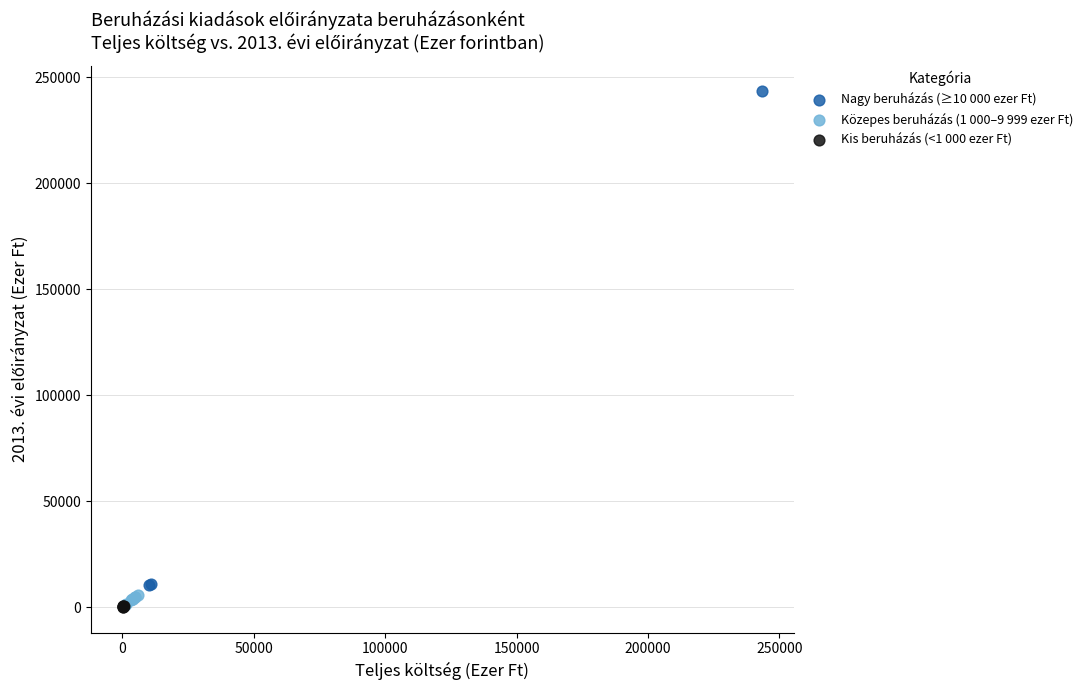

Which series has the largest Y range (max minus min)?

Nagy beruházás (≥10 000 ezer Ft)